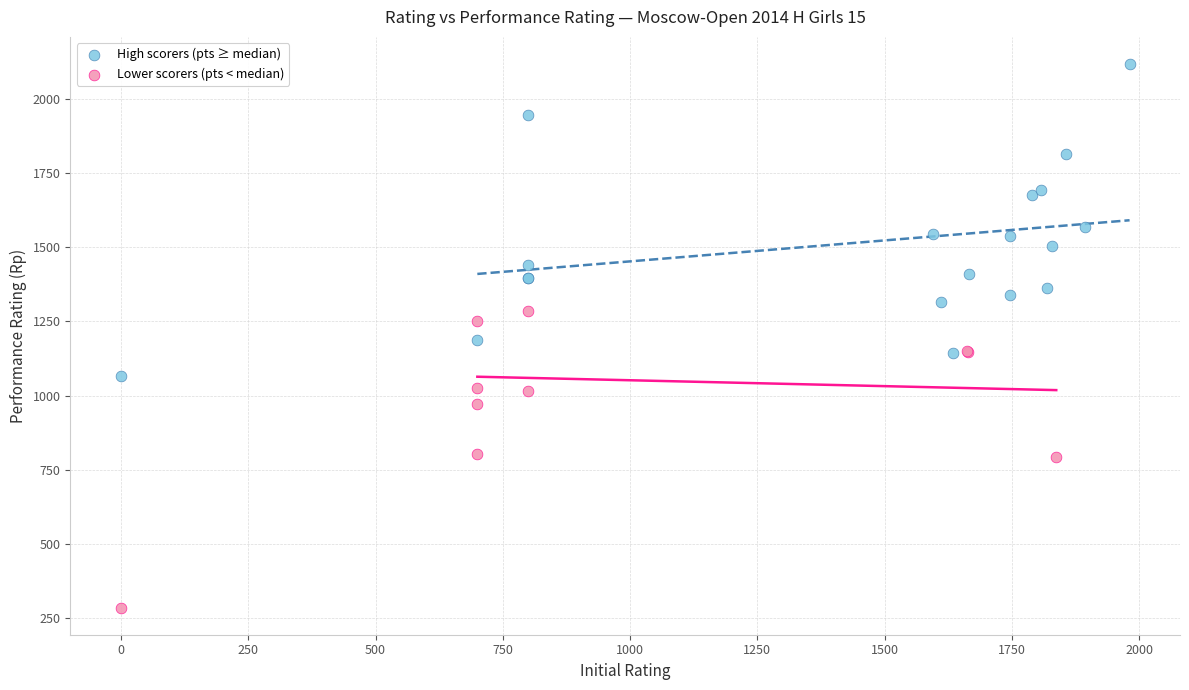

Which series reaches the minimum Y coordinate?

Lower scorers (pts < median)